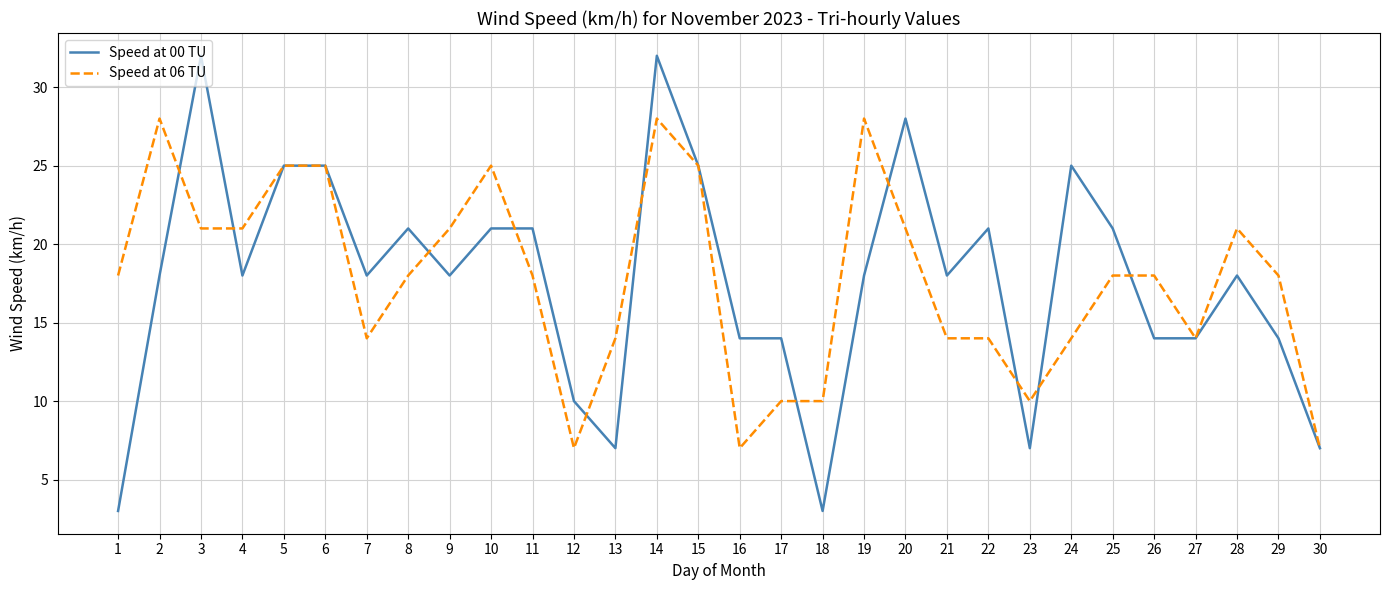

How many series are shown in this chart?

2